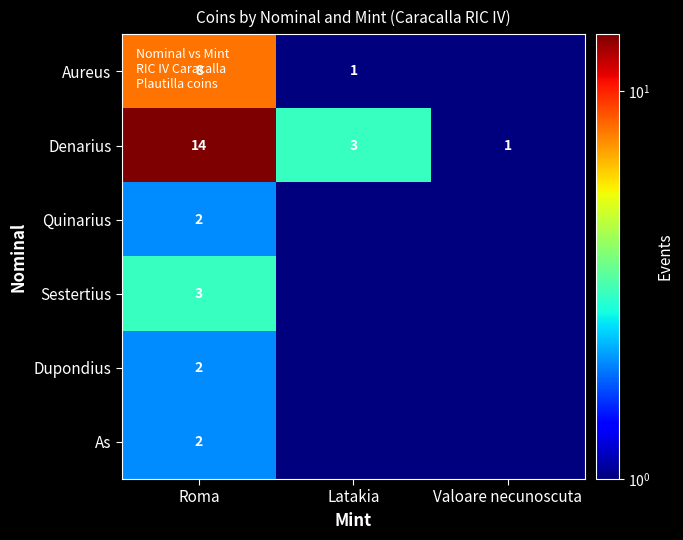

The value of Sestertius at Roma is 3.0. True or false?

True